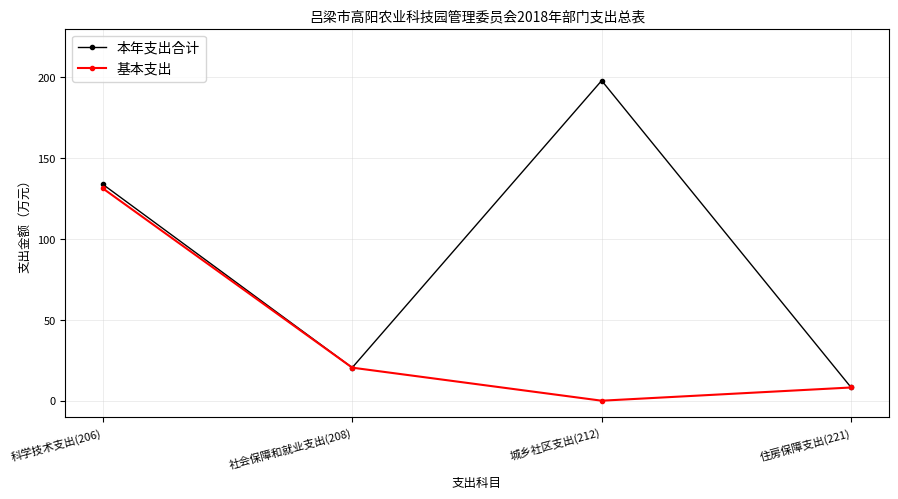

List the labels in order of 基本支出 value, smallest first.

城乡社区支出(212), 住房保障支出(221), 社会保障和就业支出(208), 科学技术支出(206)